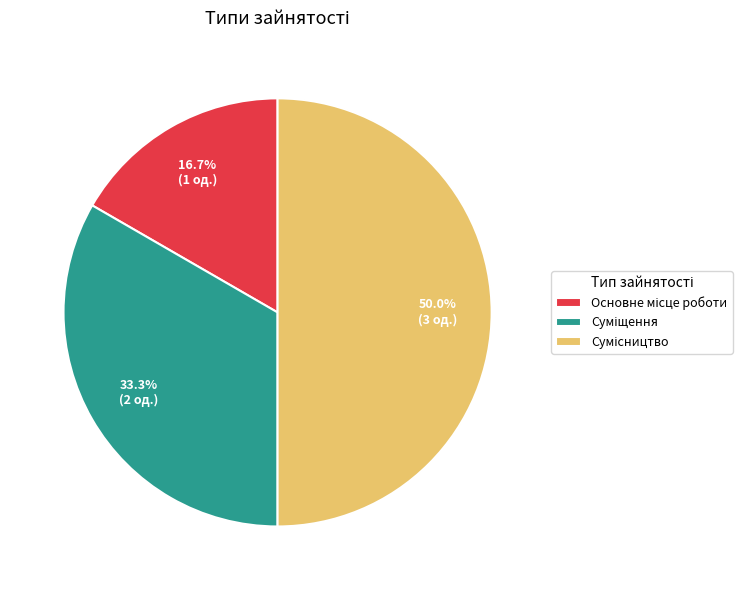

To the nearest percent, what portion does Сумісництво represent?

50%